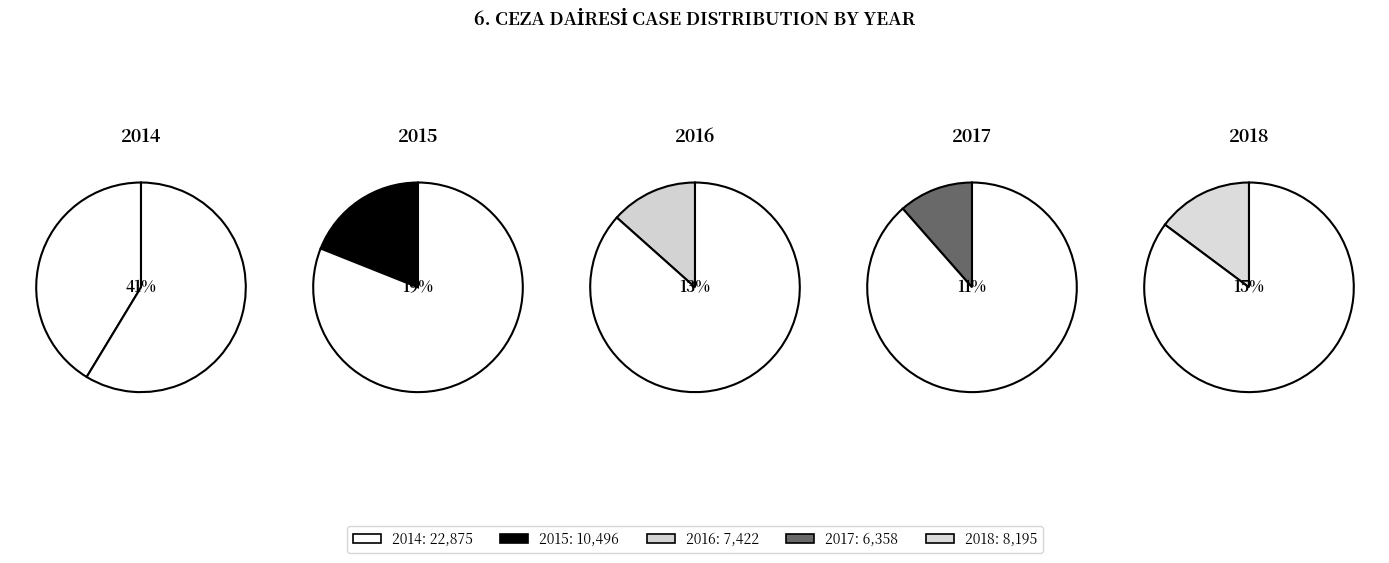

Does 2016 account for over 50% of the chart?

No